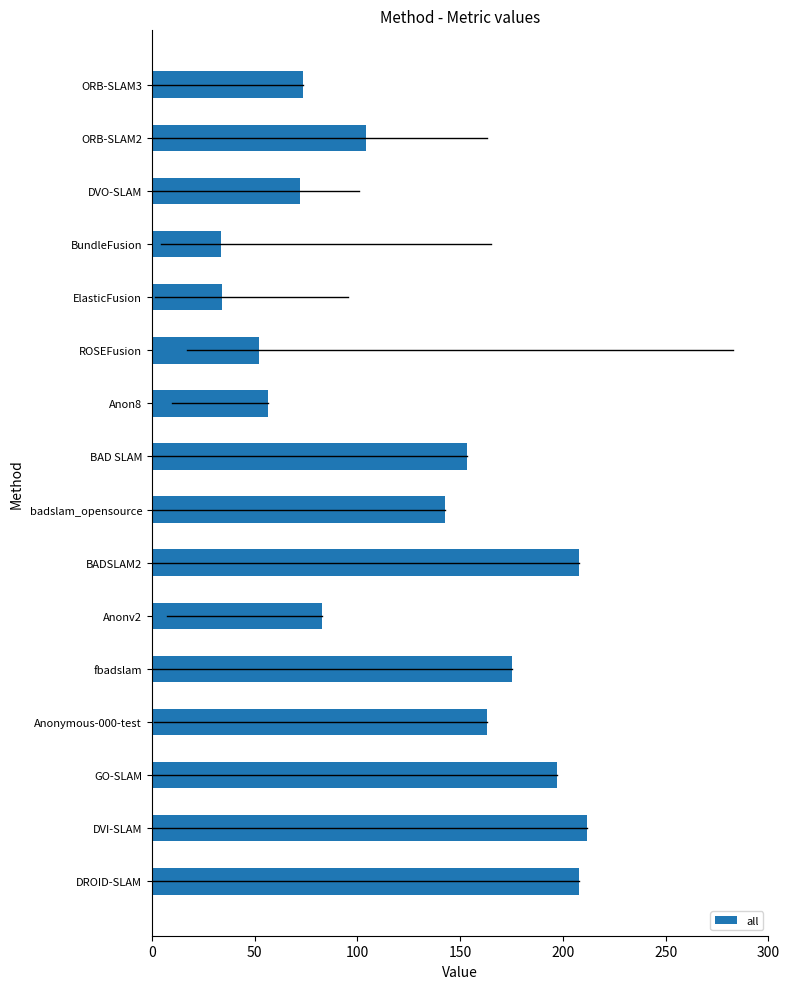

What is the minimum value shown in the chart?

33.8